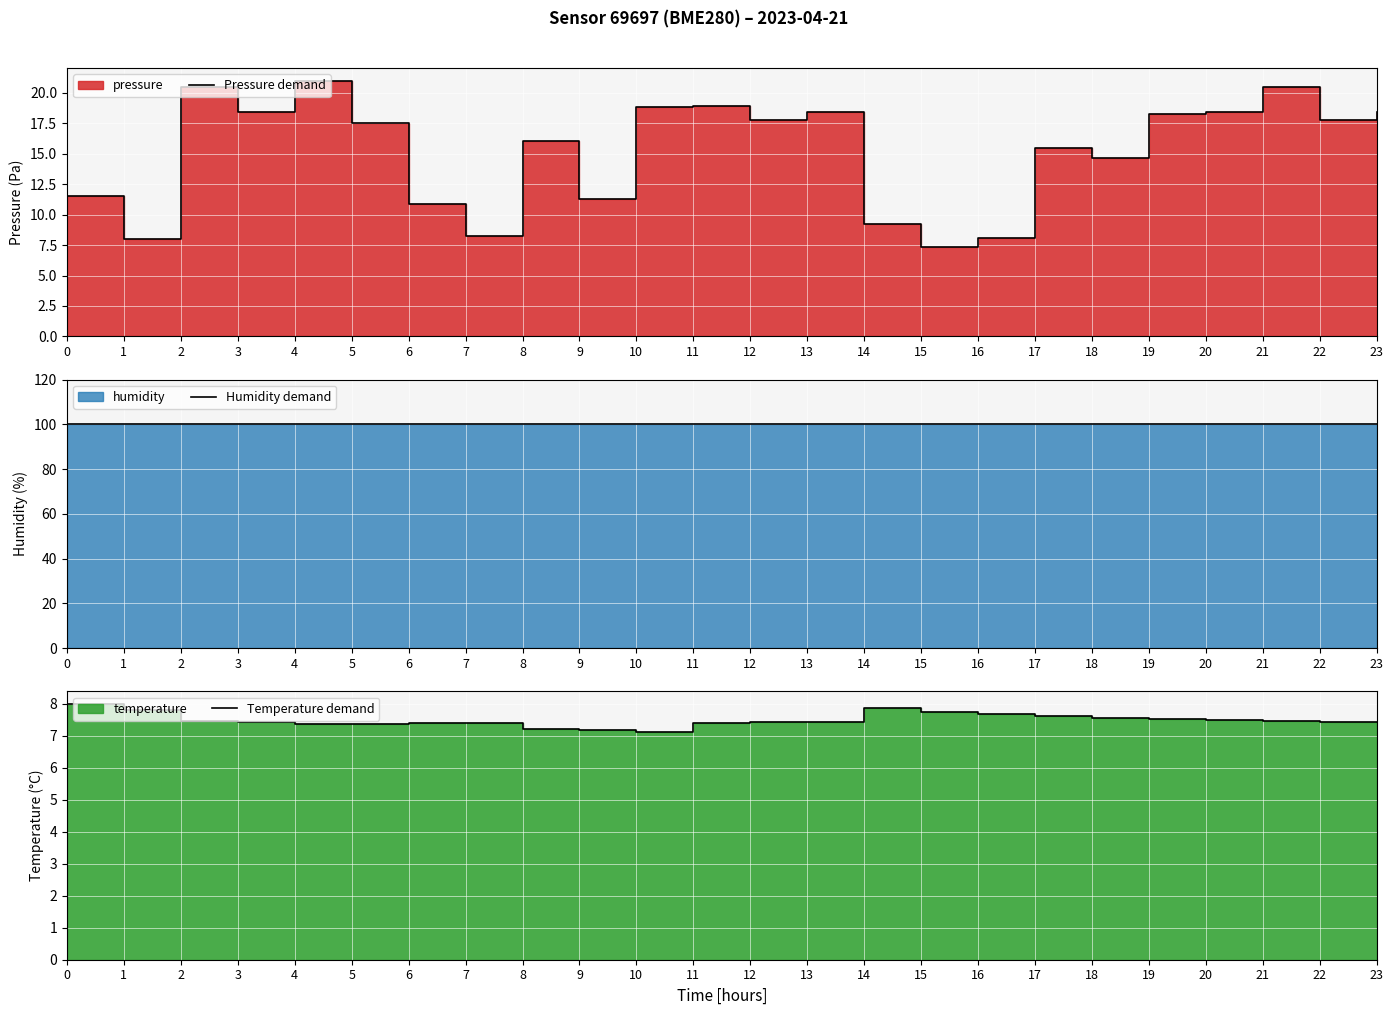

At which category is the sum across all series the highest?

4